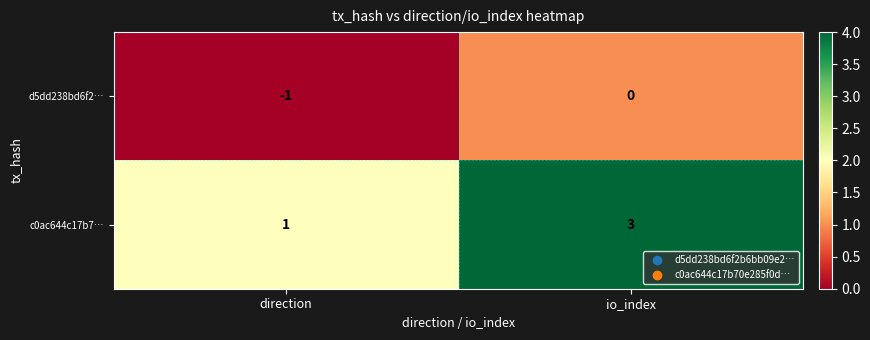

Rank the series at io_index from highest to lowest value.

c0ac644c17b7…, d5dd238bd6f2…